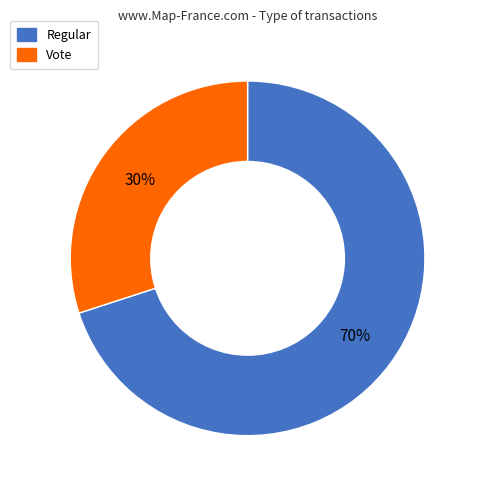

To the nearest percent, what is the difference between the largest and smallest slice percentages?

40%